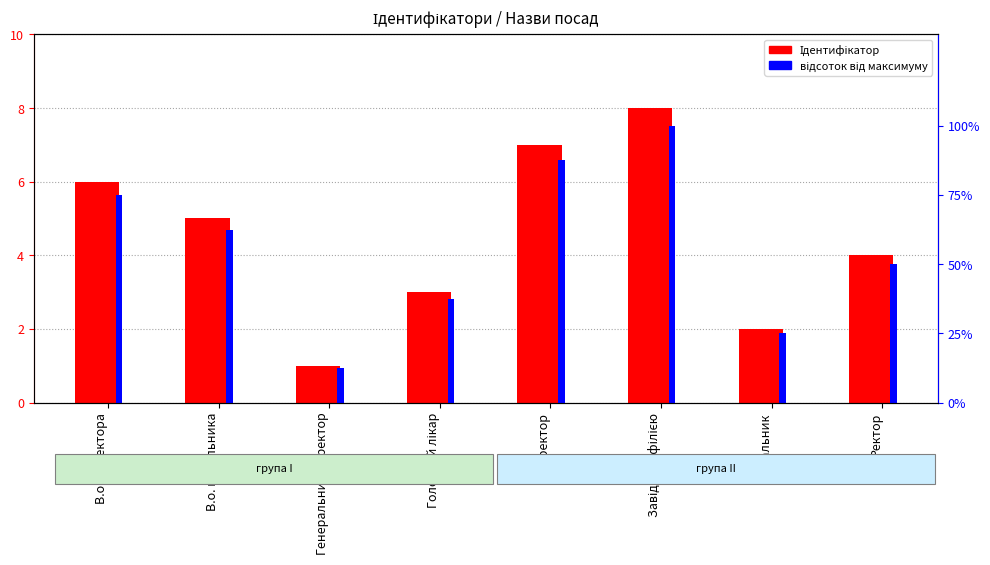

Reading left to right, extract all data points from this chart.

Ідентифікатор: 6.0	5.0	1.0	3.0	7.0	8.0	2.0	4.0
відсоток від максимуму: 75.0	62.5	12.5	37.5	87.5	100.0	25.0	50.0